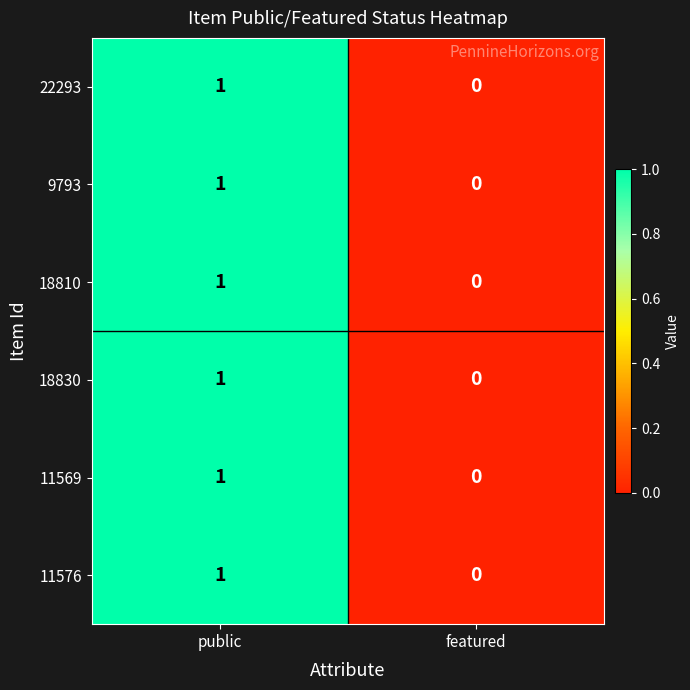

At which label is 11576 closest to 0?

featured